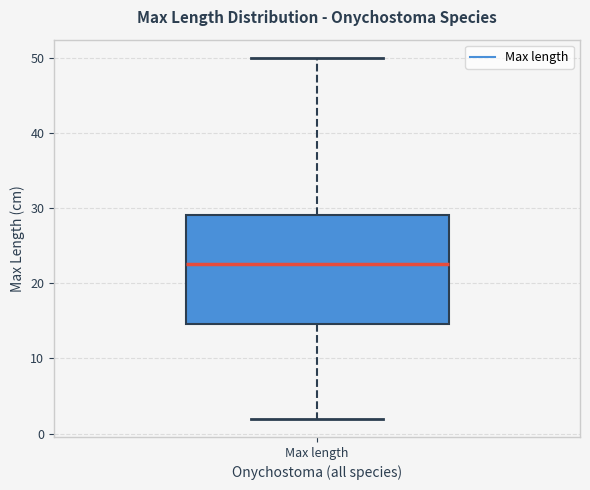

Where is the lower edge of the box for Max length on the y-axis? The values are not printed on the chart, so give them approximately, as read against the axis.

15